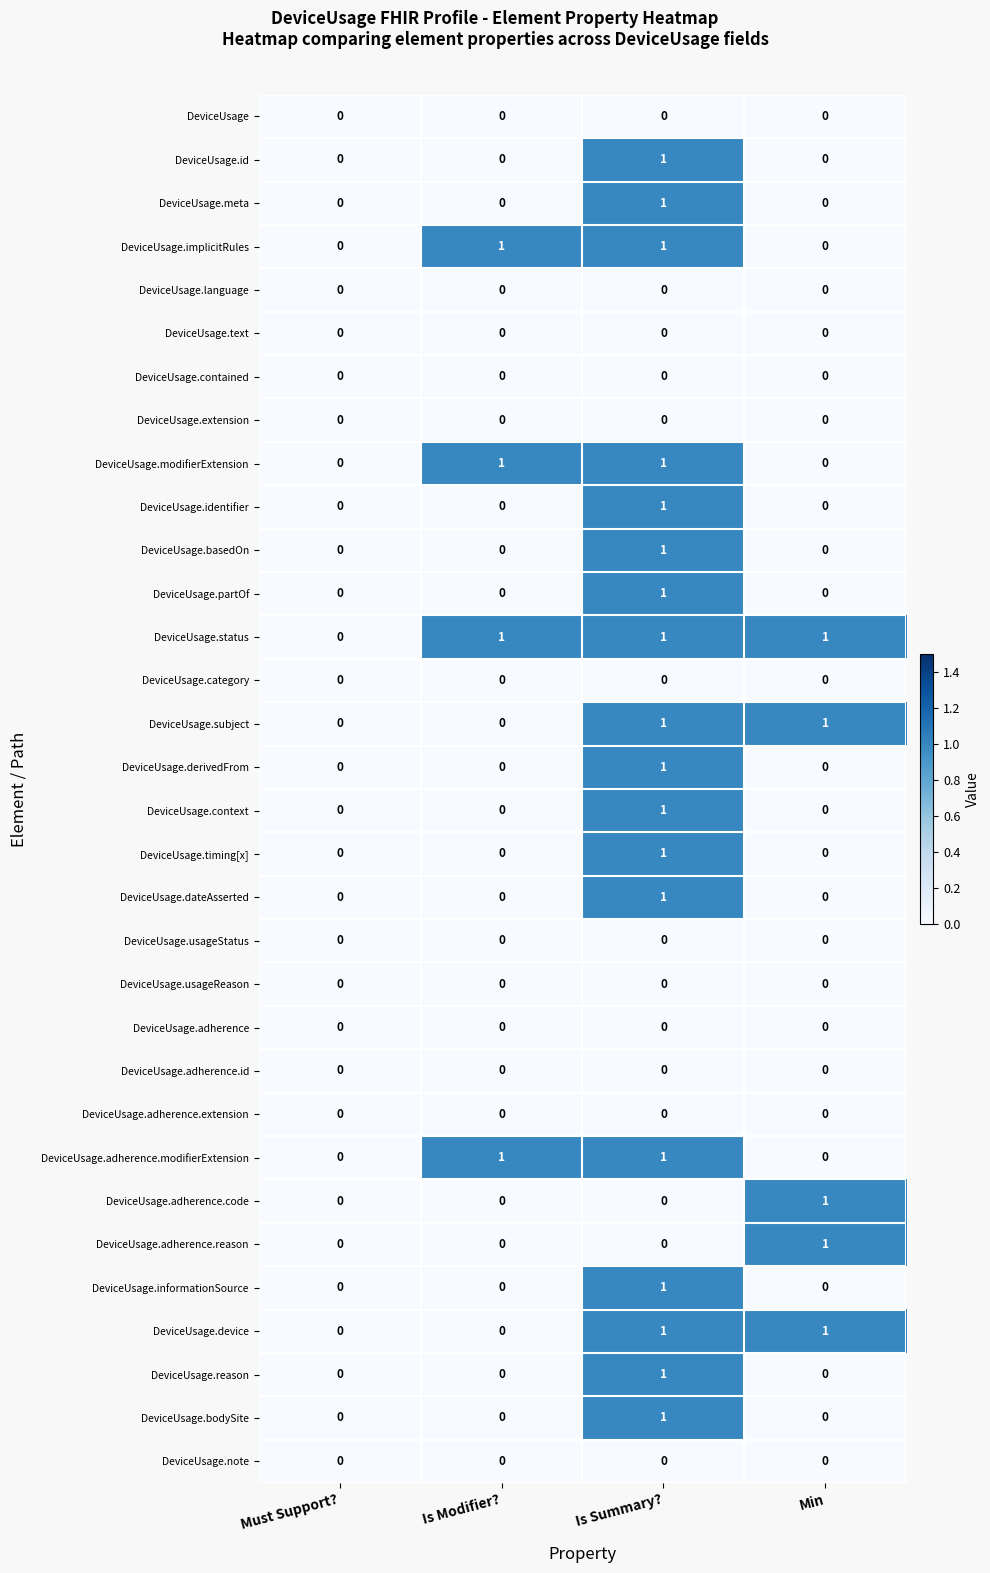

Is it true that DeviceUsage.device equals 1 at Is Summary??

True